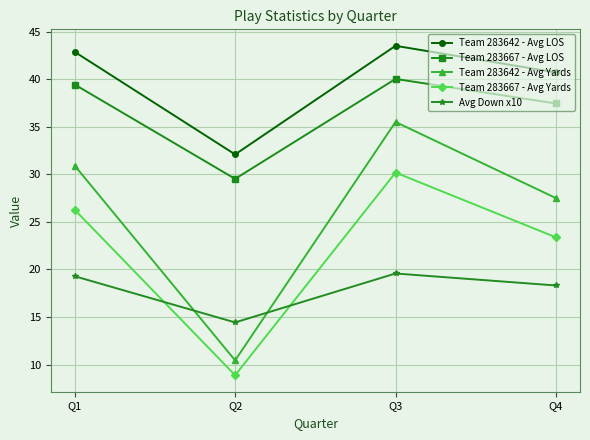

At which label is Team 283667 - Avg Yards closest to 19?

Q4